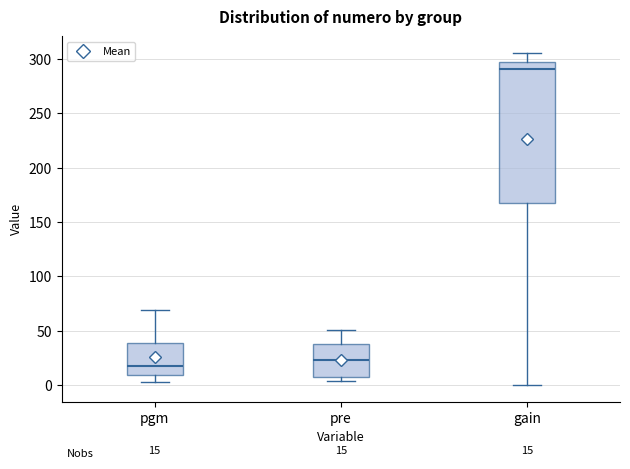

Comparing the boxes themselves (not the whiskers), which one is the tallest?

gain